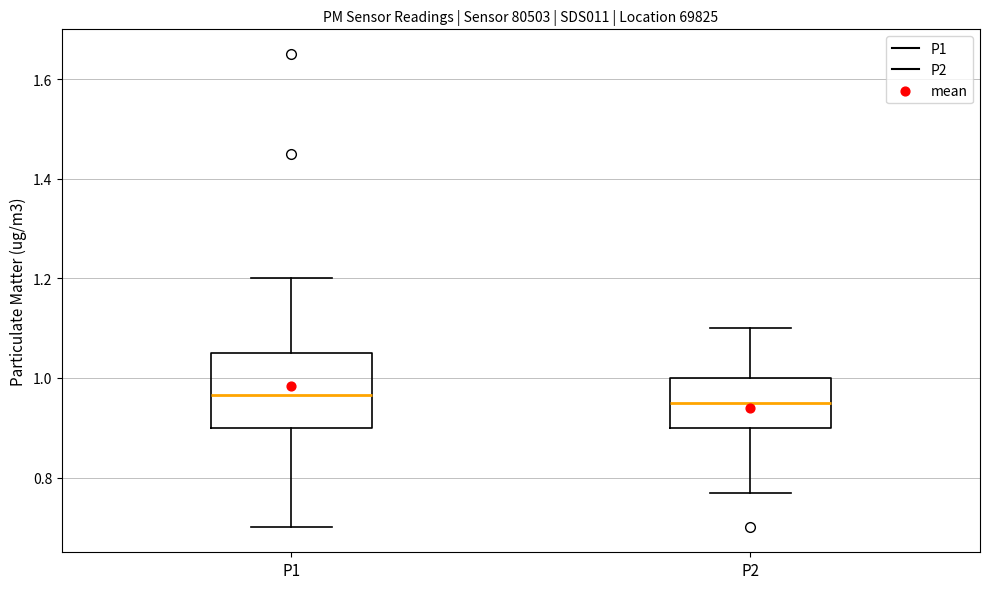

Where does the lower whisker of the box for P1 end on the y-axis? The values are not printed on the chart, so give them approximately, as read against the axis.

0.70